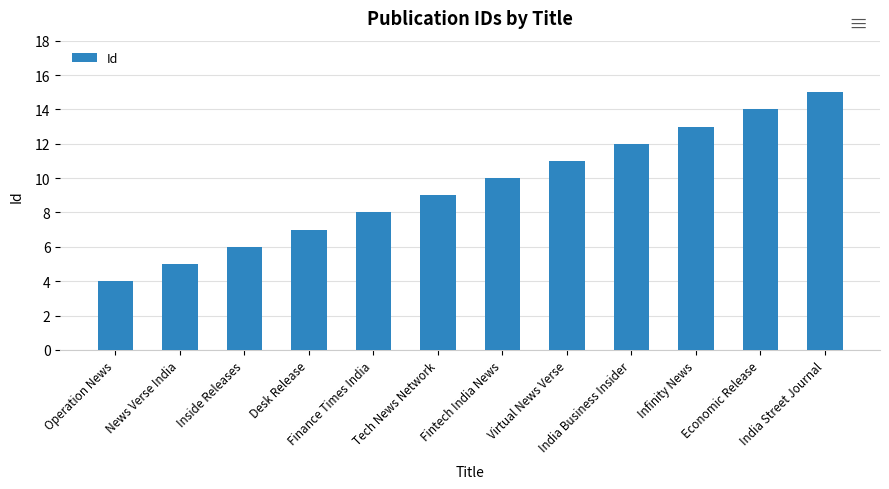

Which has a higher value, Infinity News or Economic Release?

Economic Release